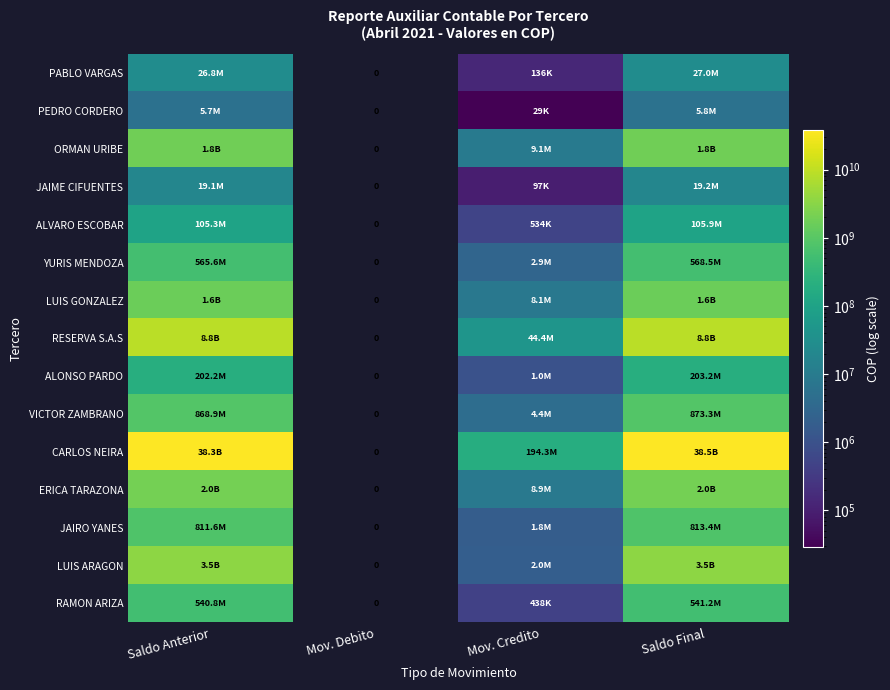

What is the sum of the LUIS GONZALEZ values at Saldo Anterior and Mov. Debito?

1597866307.3